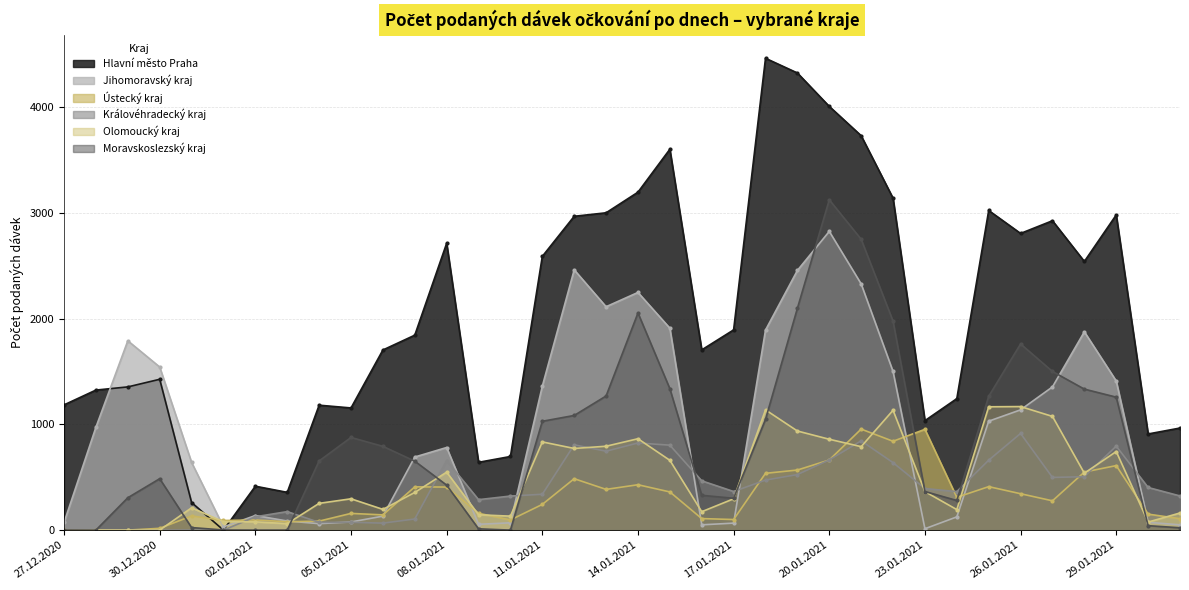

Which series has the largest total across all categories?

Hlavní město Praha